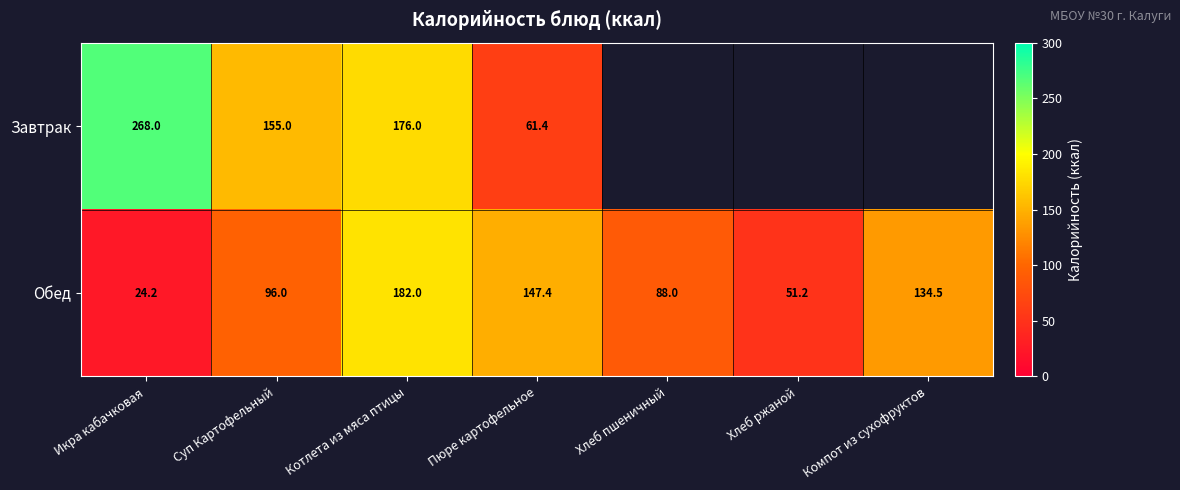

Where is Обед nearest to the value 103?

Суп Картофельный